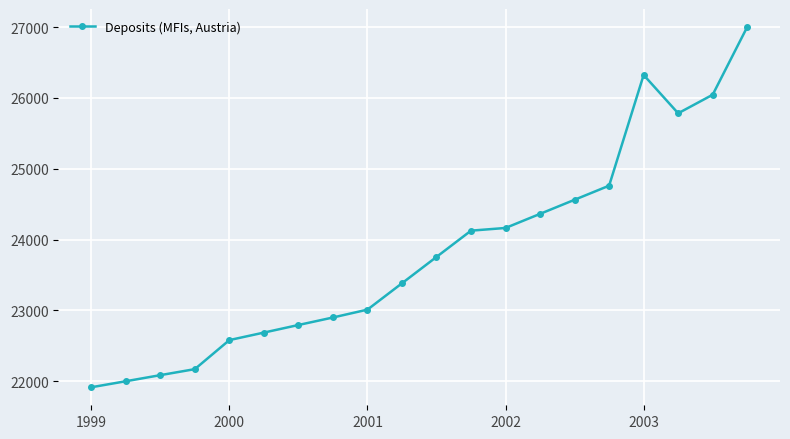

What is the minimum value shown in the chart?

21916